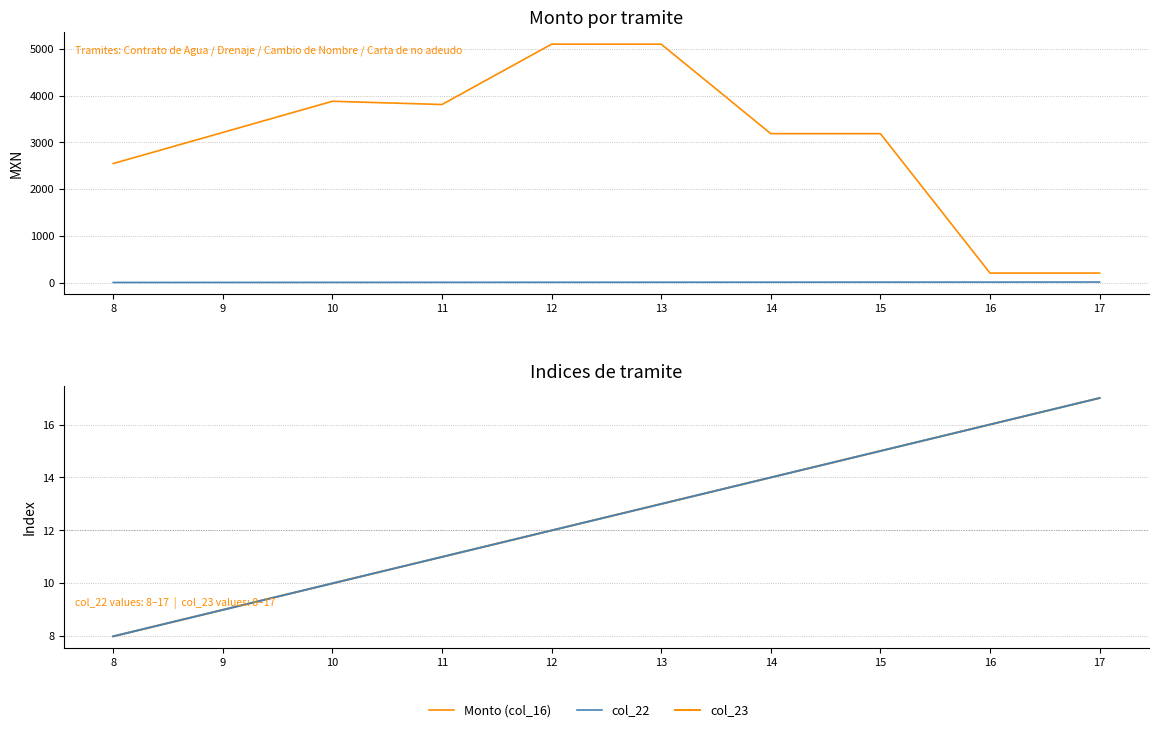

What is the approximate value of col_23 at 13?

13